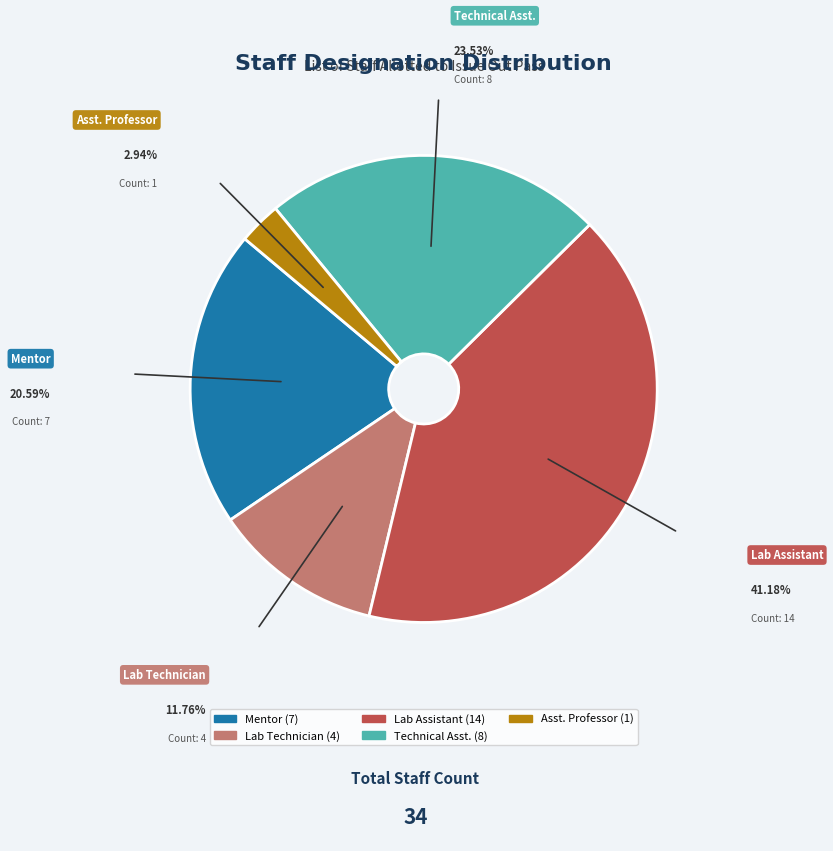

Rank the categories by value from highest to lowest.

Lab Assistant, Technical Asst., Mentor, Lab Technician, Asst. Professor